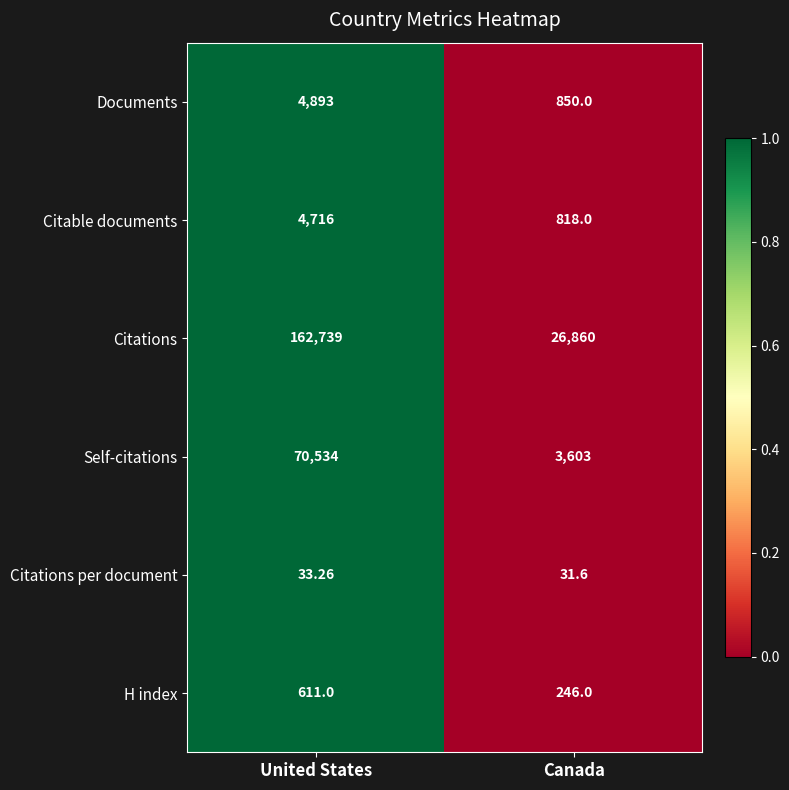

At which category is the sum across all series the highest?

United States